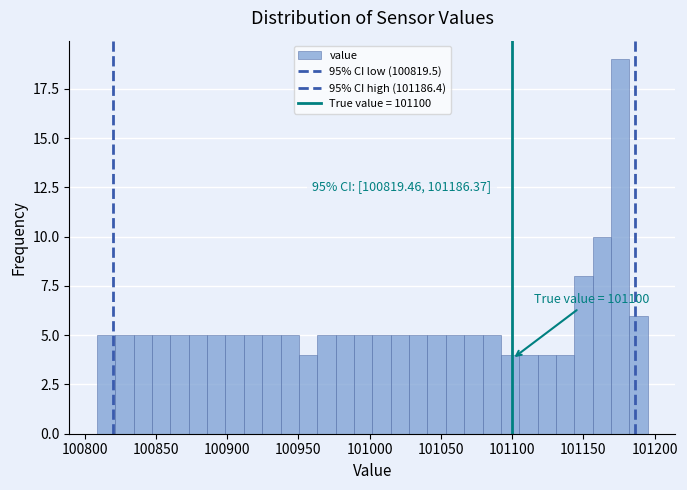

Around what value on the x-axis is the tallest bar? Give the approximate position of its centre, as read against the axis.

101175